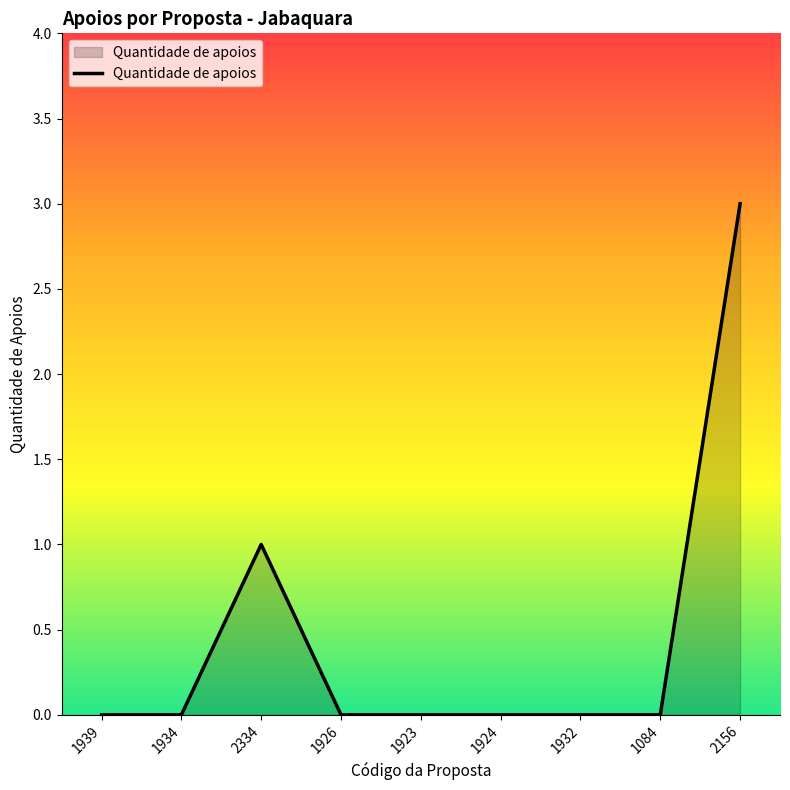

True or false: the data shows 0 at 1934.

True